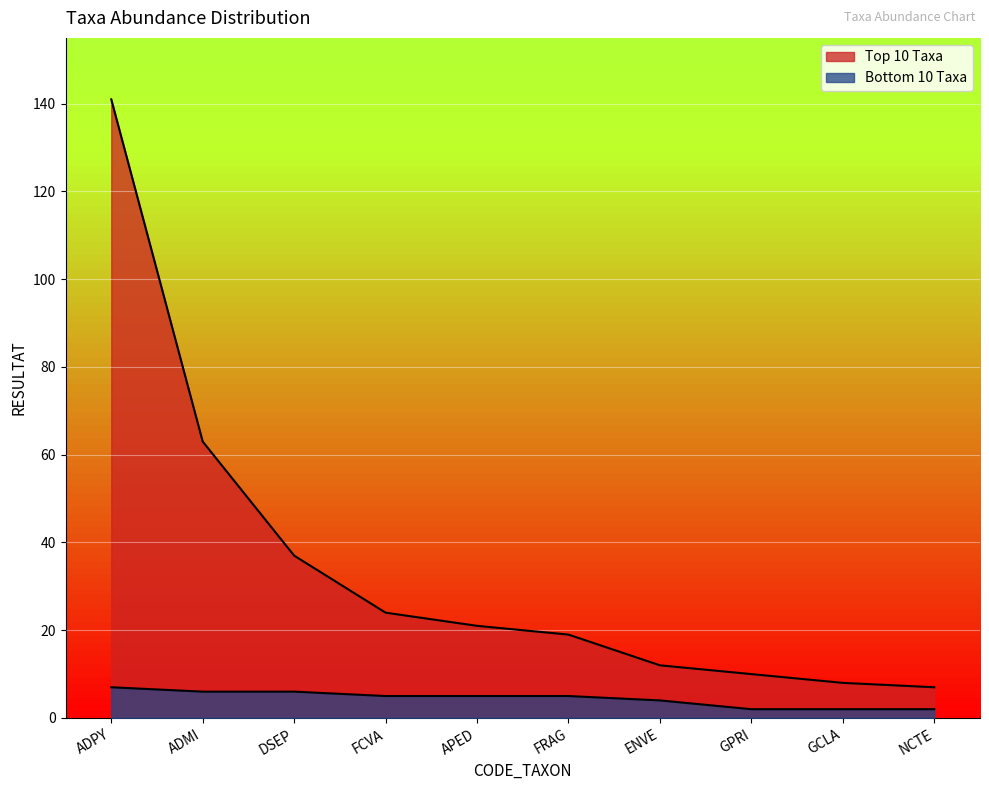

True or false: Top 10 Taxa has more than 0 interior local peaks.

False